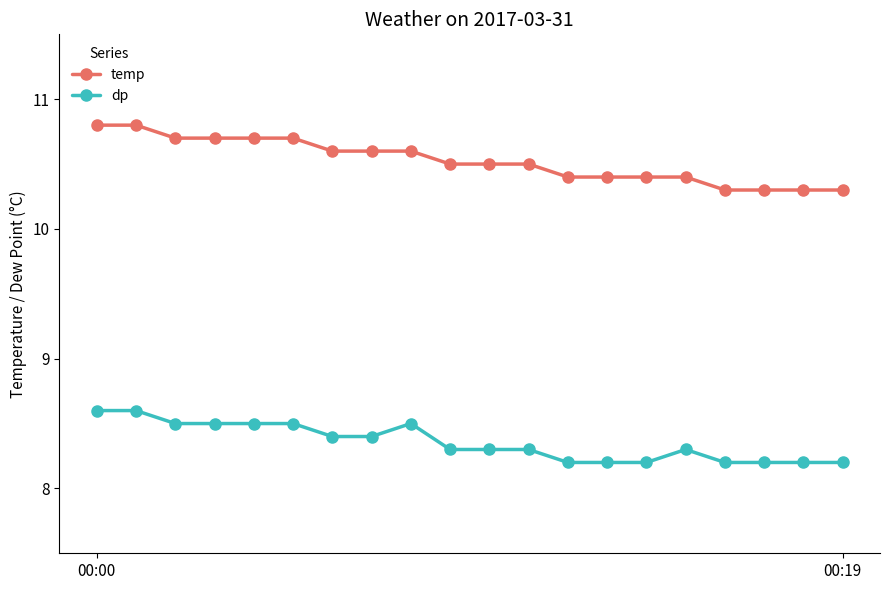

What is the minimum value shown in the chart?

8.2